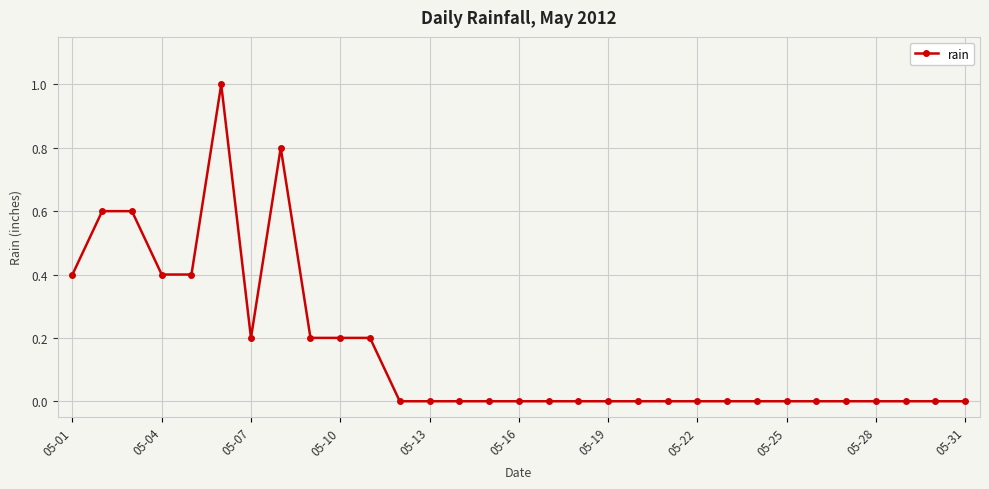

What is the sum of all values?

5.0